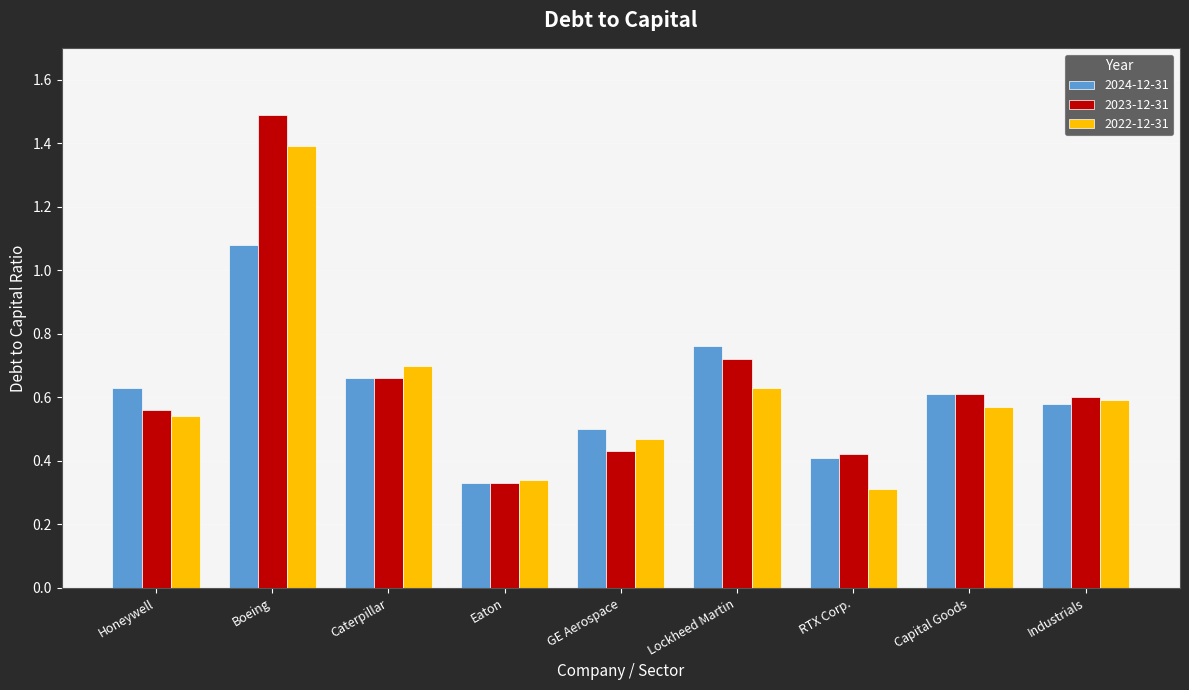

True or false: 2022-12-31 has a value of 0.2 at Capital Goods.

False